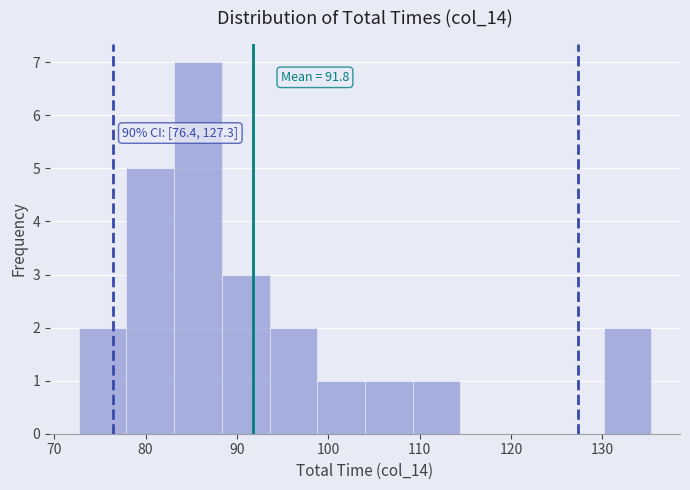

Which range on the x-axis has the tallest bar?

83 to 88